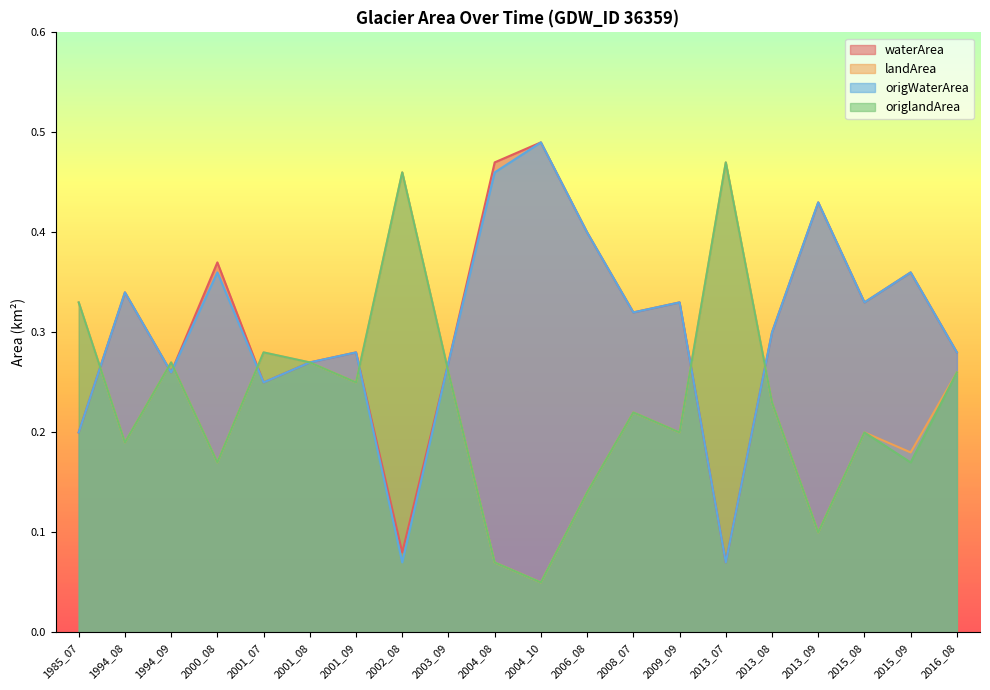

What is the lowest value of the waterArea series?

0.1